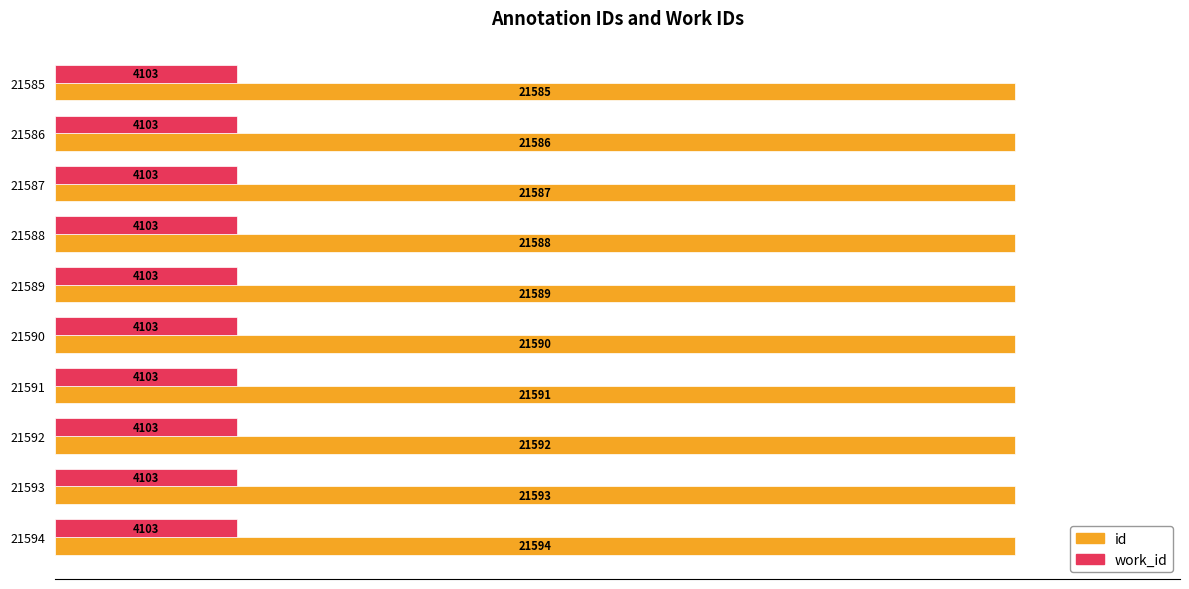

What is the sum of all id values?

215895